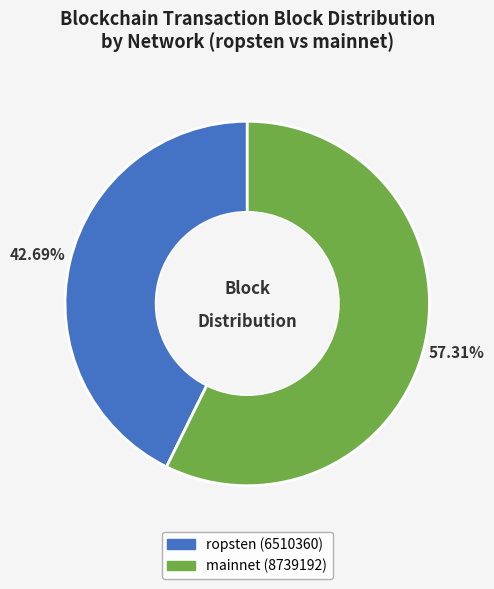

Is the sum of ropsten (6510360) and mainnet (8739192) greater than half?

Yes